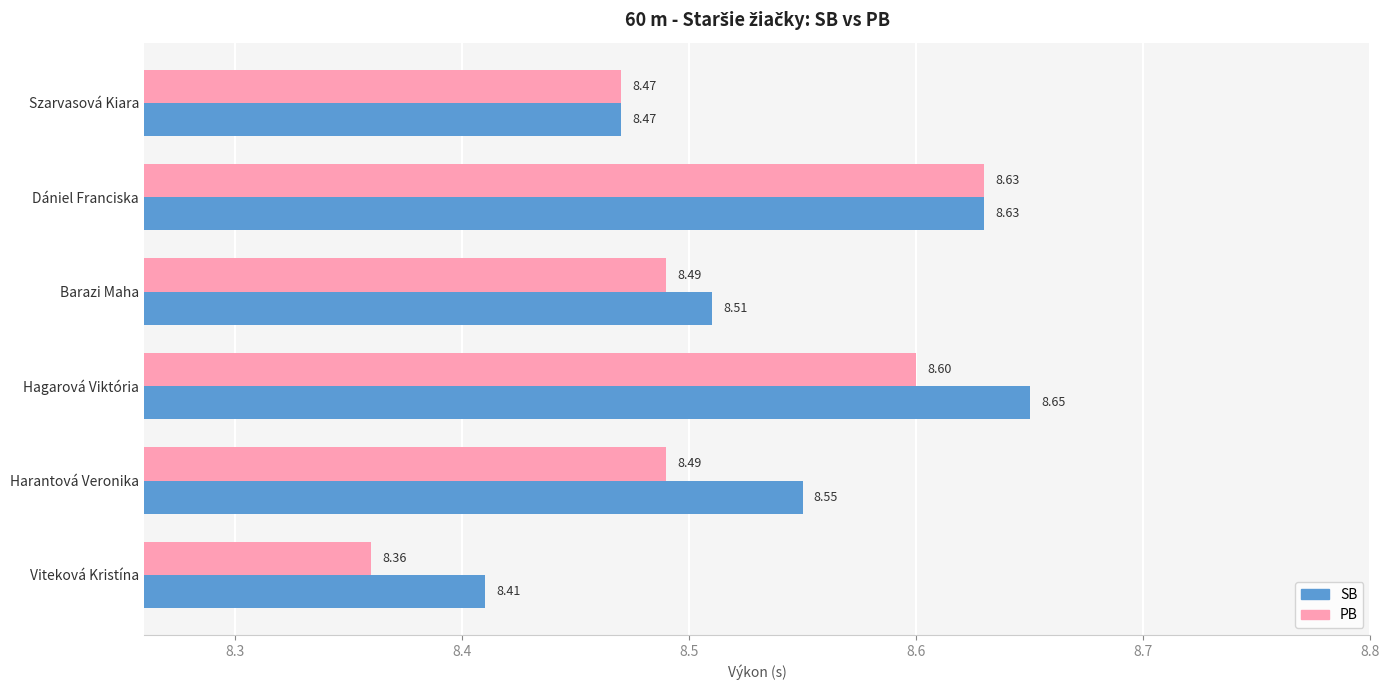

At which category is the sum across all series the highest?

Dániel Franciska